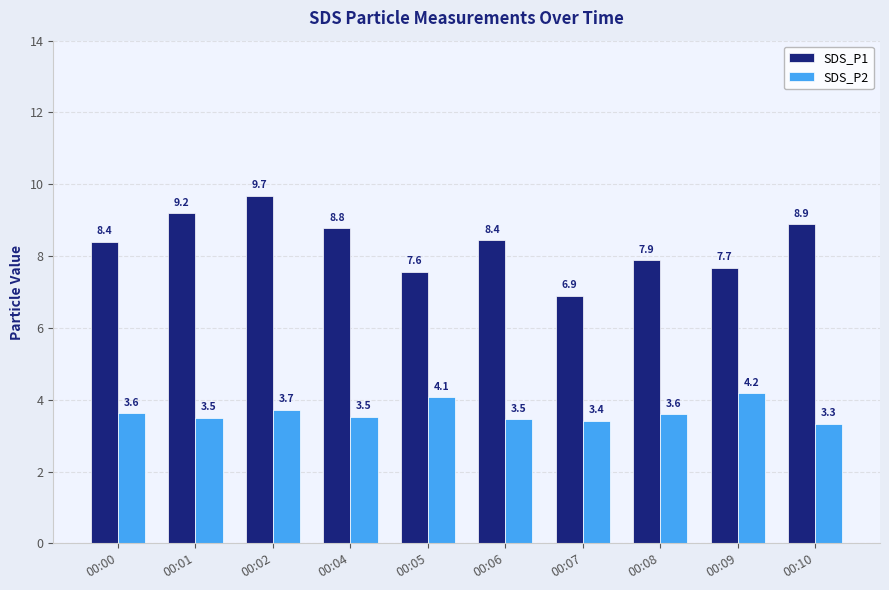

The SDS_P1 series shows 1.9 at 00:07. True or false?

False